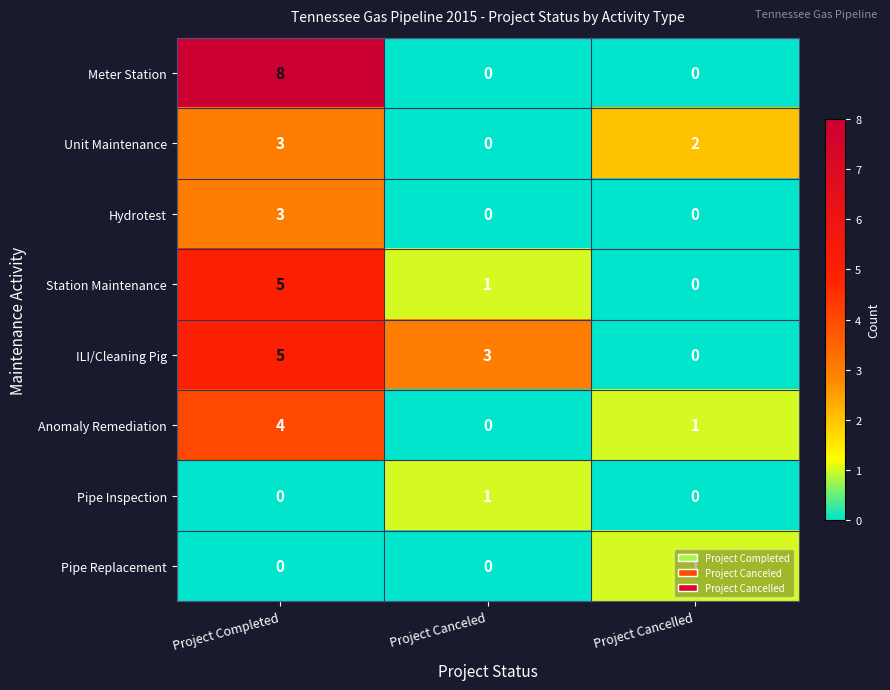

Which series changed the most between Project Completed and Project Canceled?

Meter Station